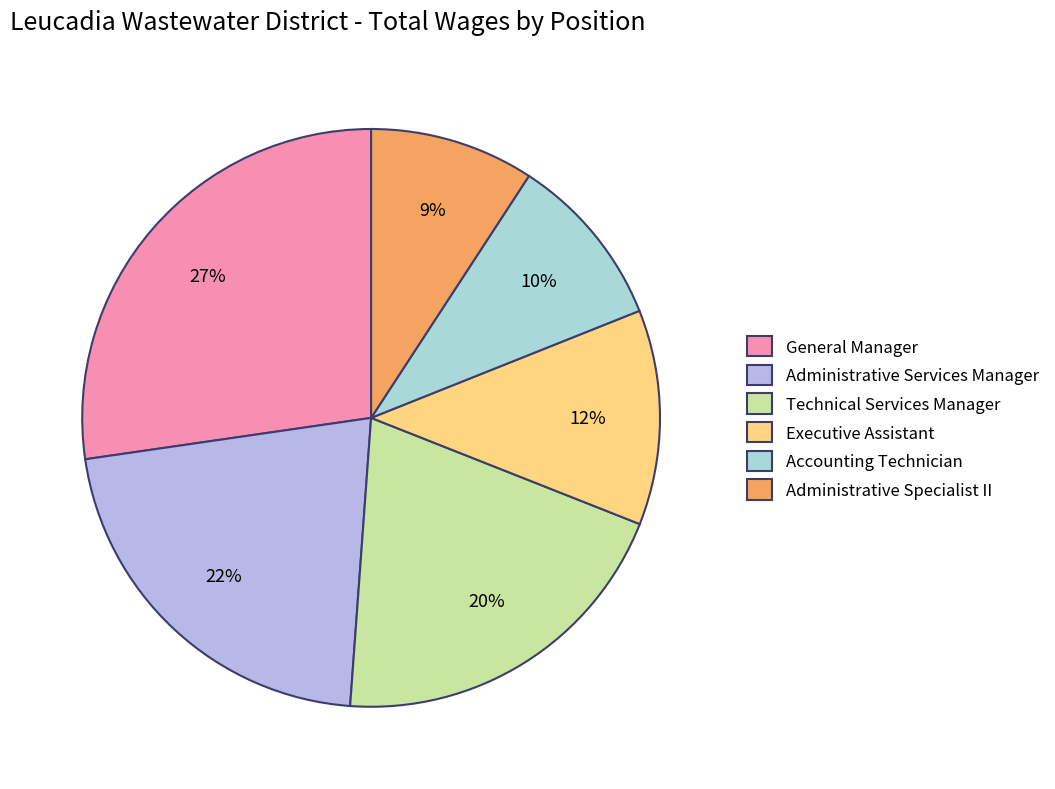

Combined, what portion of the pie is Administrative Specialist II and Accounting Technician?

19.0%